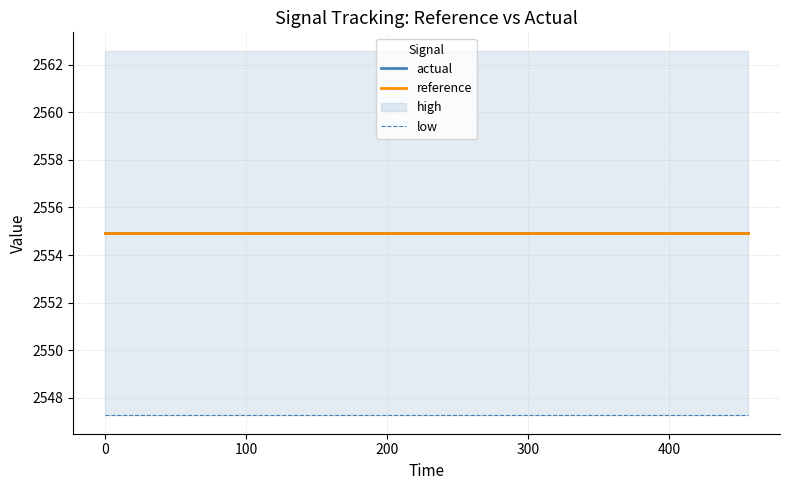

Which series has the largest total across all categories?

actual